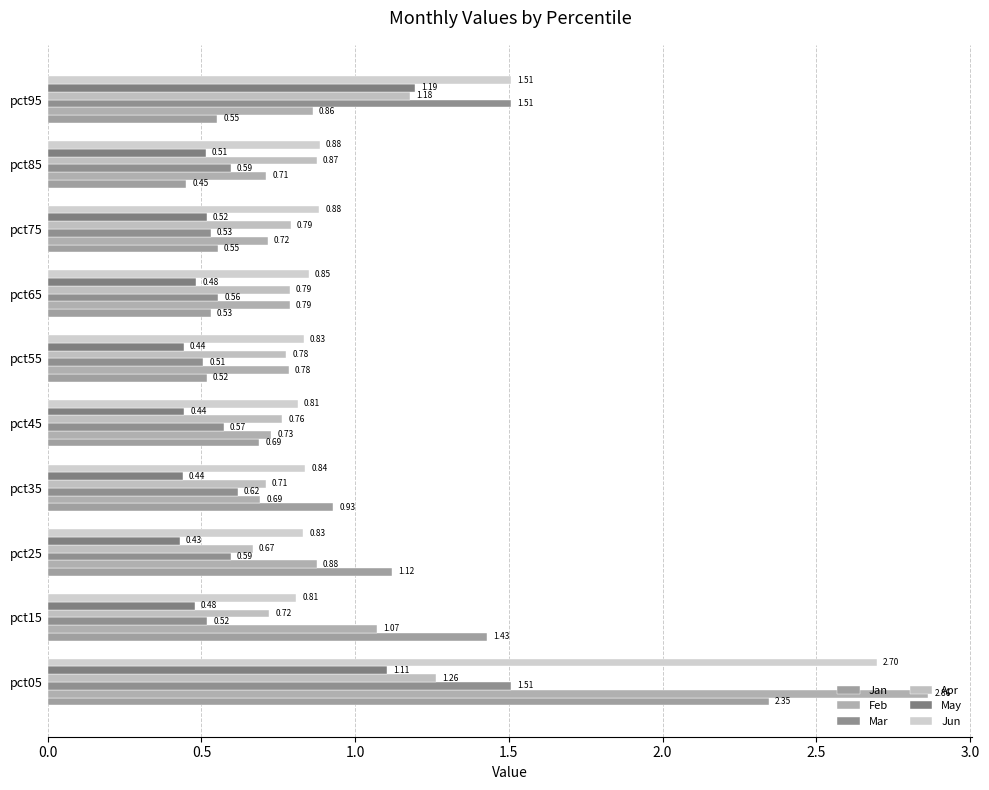

Which series has the largest total across all categories?

Jun